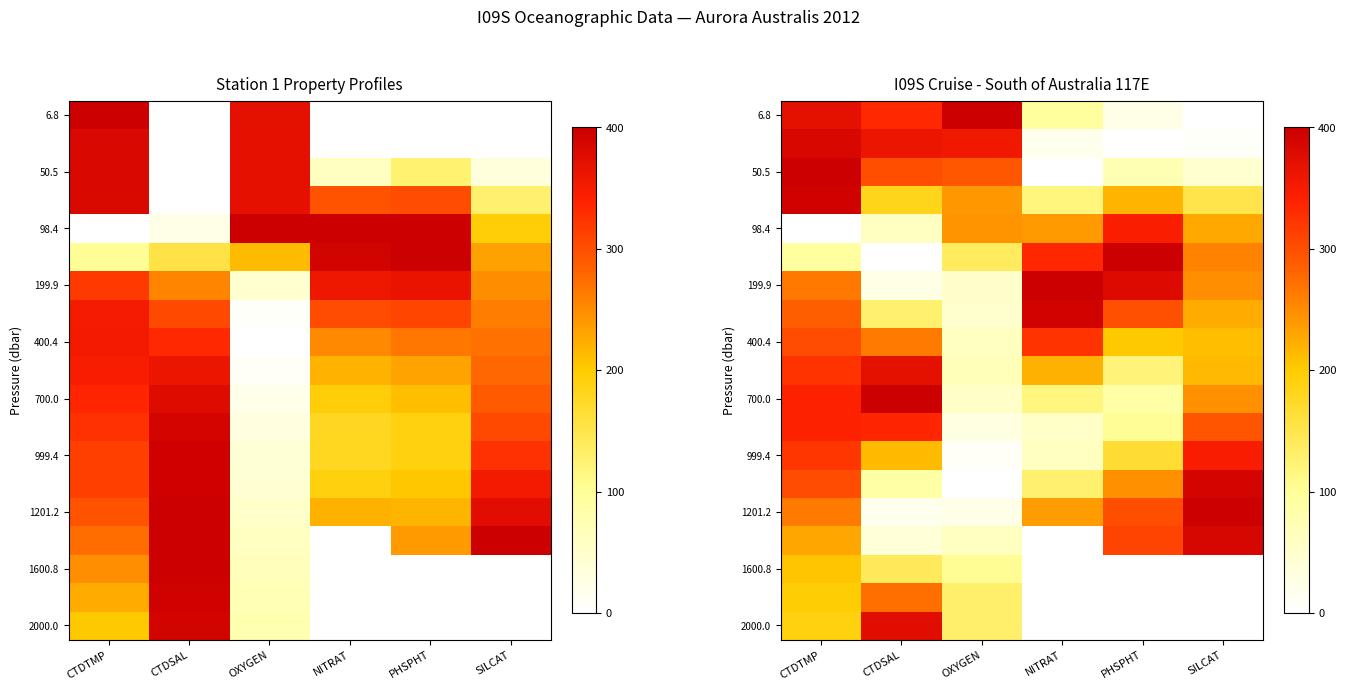

What is the spread (max minus min) of values at CTDSAL?

400.0